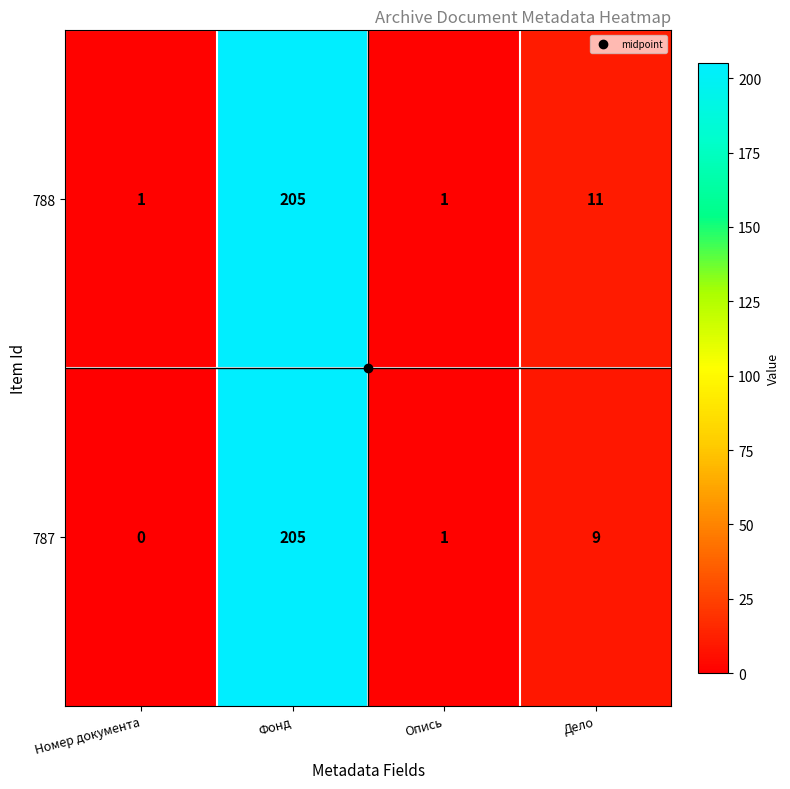

At which category is the sum across all series the highest?

Фонд